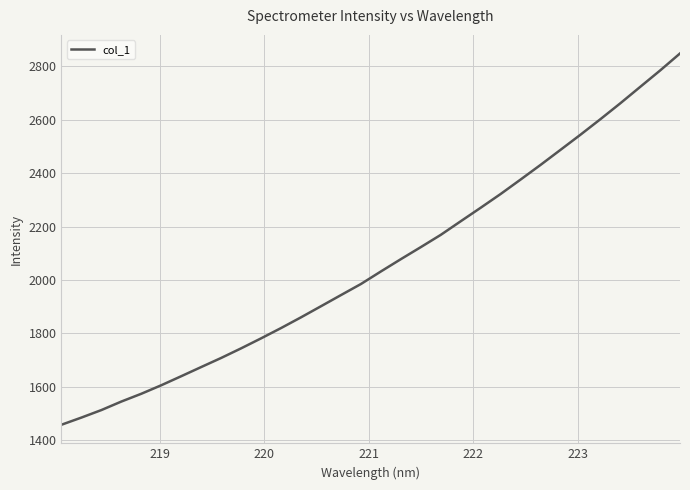

What is the difference between the maximum and minimum values?

1389.7